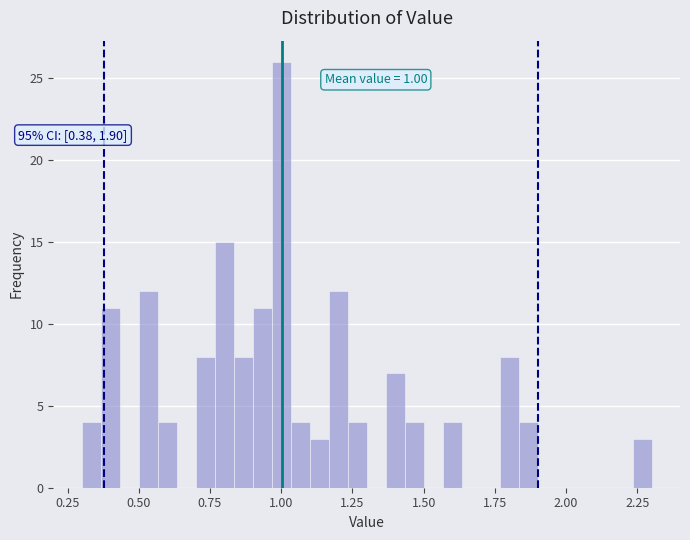

Around what value on the x-axis is the tallest bar? Give the approximate position of its centre, as read against the axis.

1.00